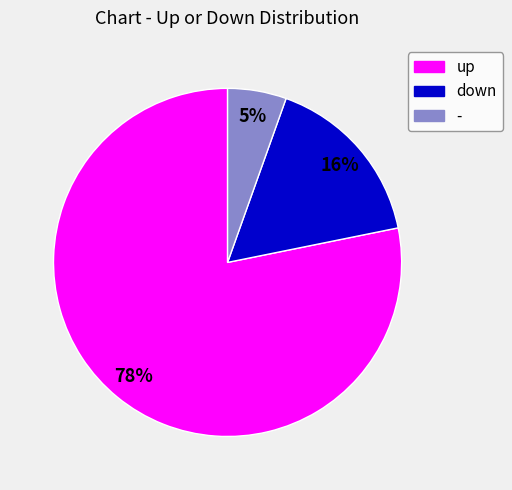

How many slices are in this pie chart?

3